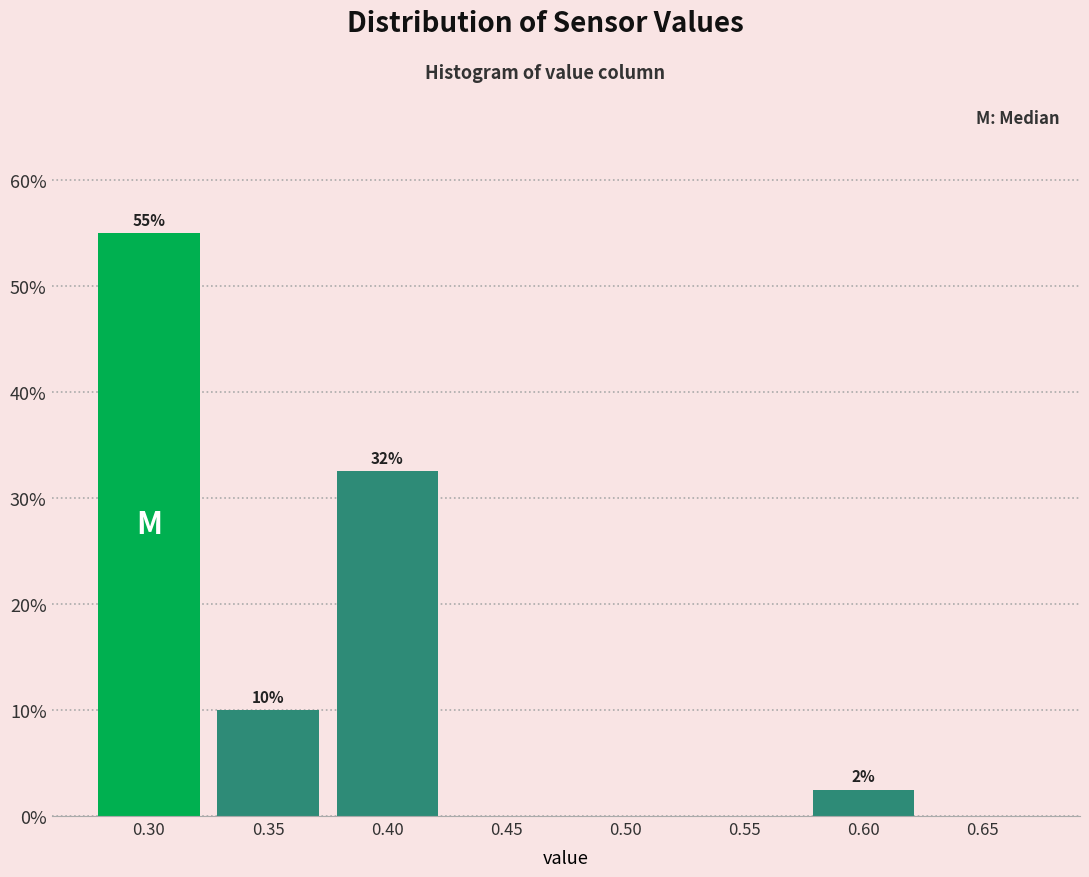

Which range on the x-axis has the tallest bar?

0.275 to 0.325